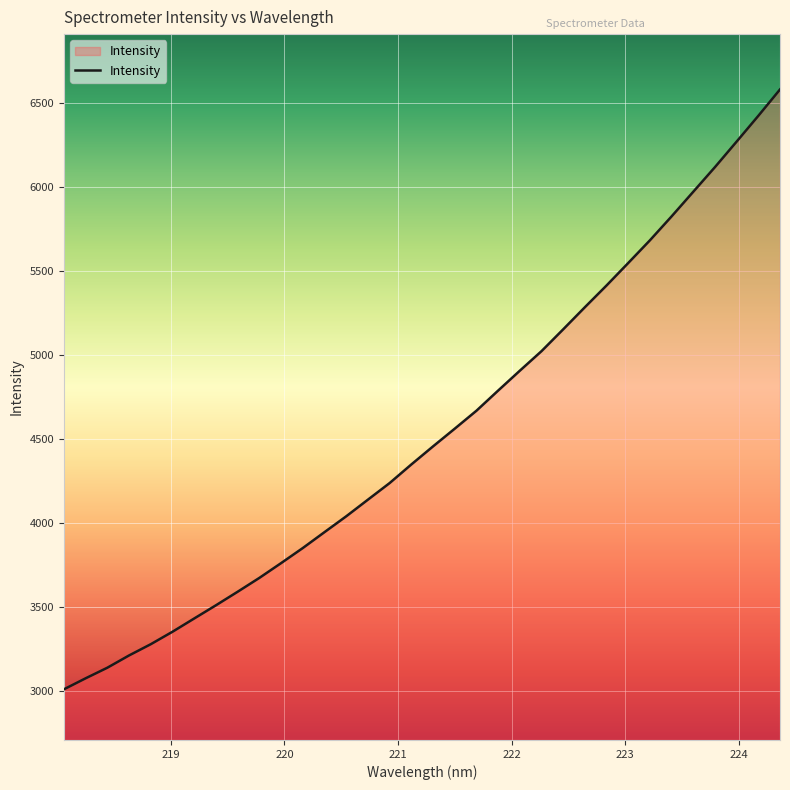

What is the smallest value displayed?

3011.8